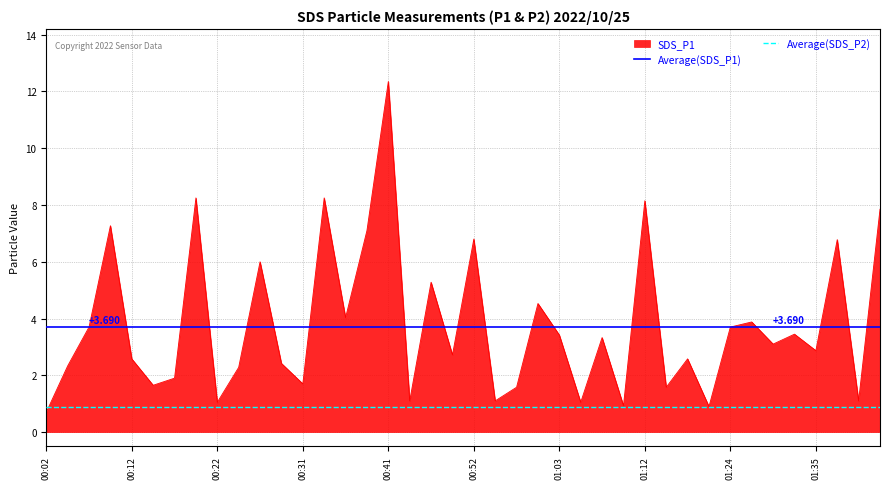

What is the spread (max minus min) of values at 00:12?

2.8